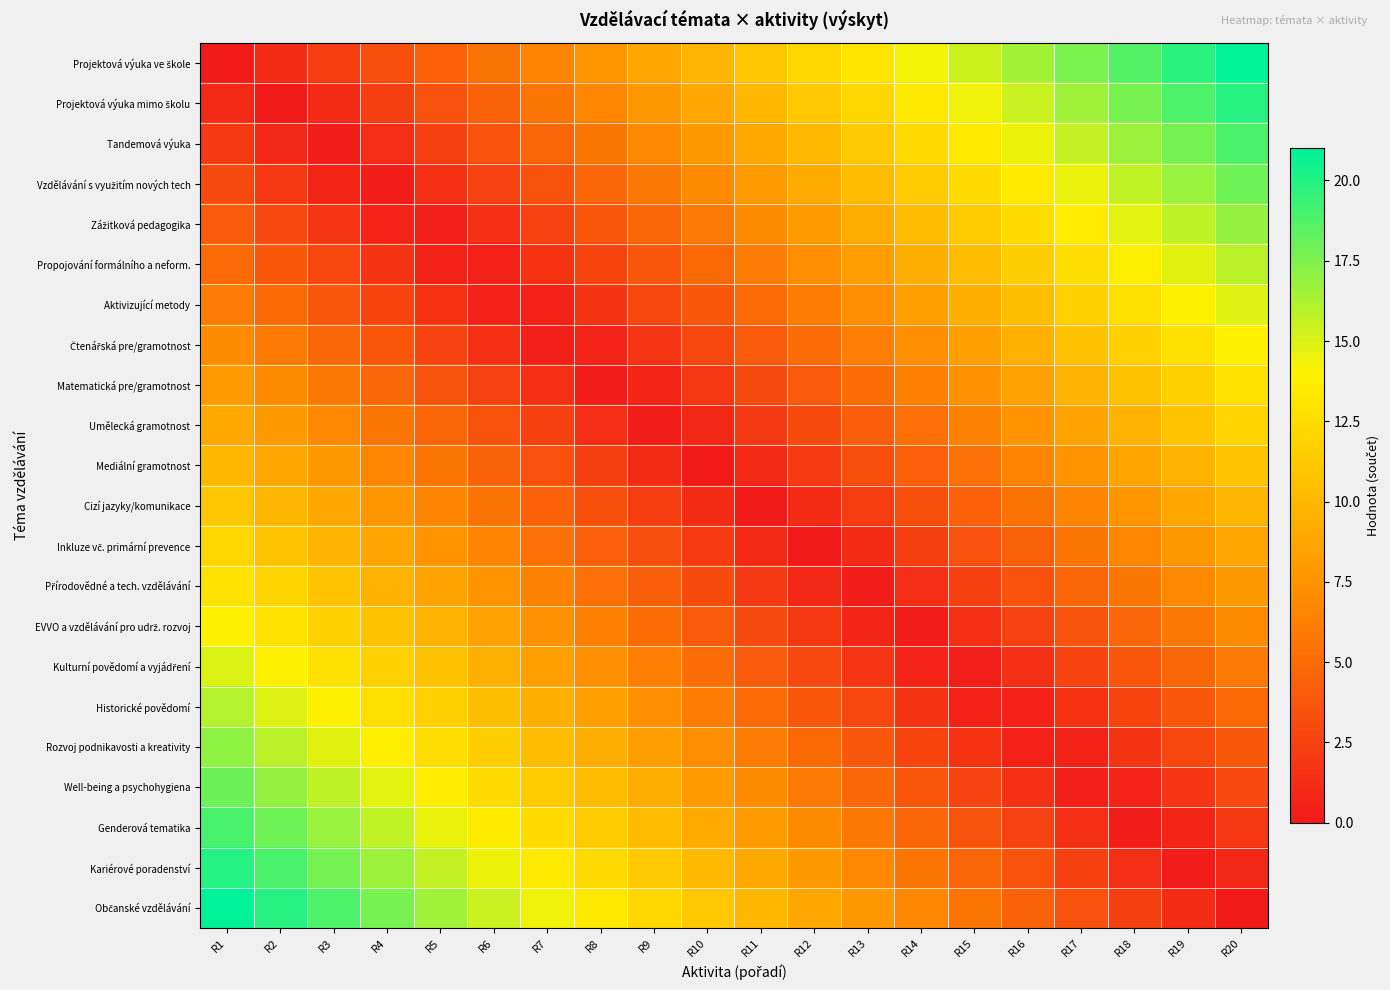

Which has a higher value, R2 or R12?

R12